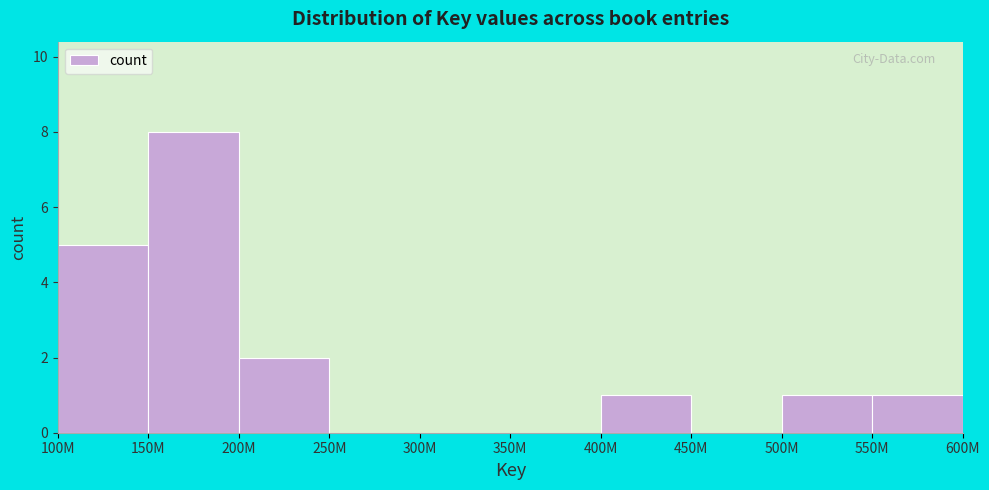

Reading left to right, transcribe all the data shown in this chart.

100M=5	150M=8	200M=2	250M=0	300M=0	350M=0	400M=1	450M=0	500M=1	550M=1